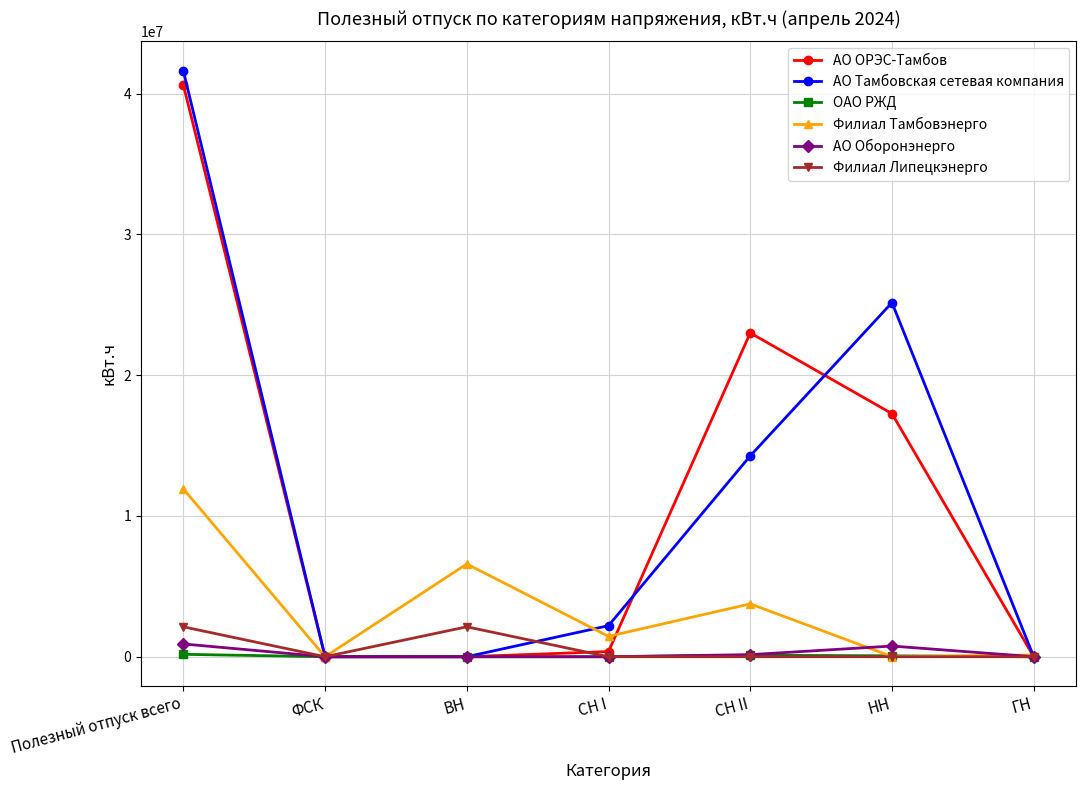

How many lines are shown in the chart?

6